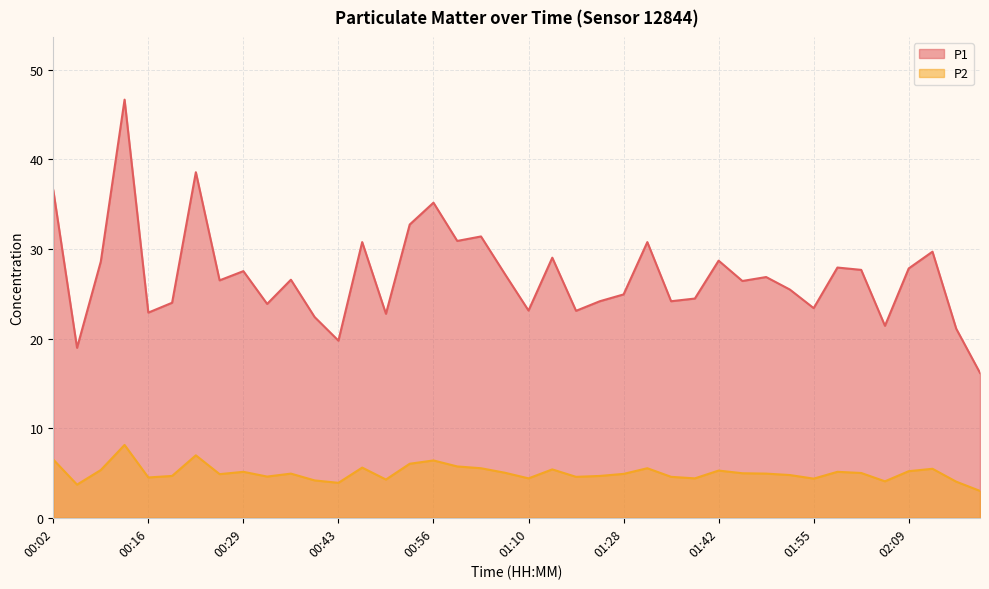

Rank the series by their maximum value, from highest to lowest.

P1, P2